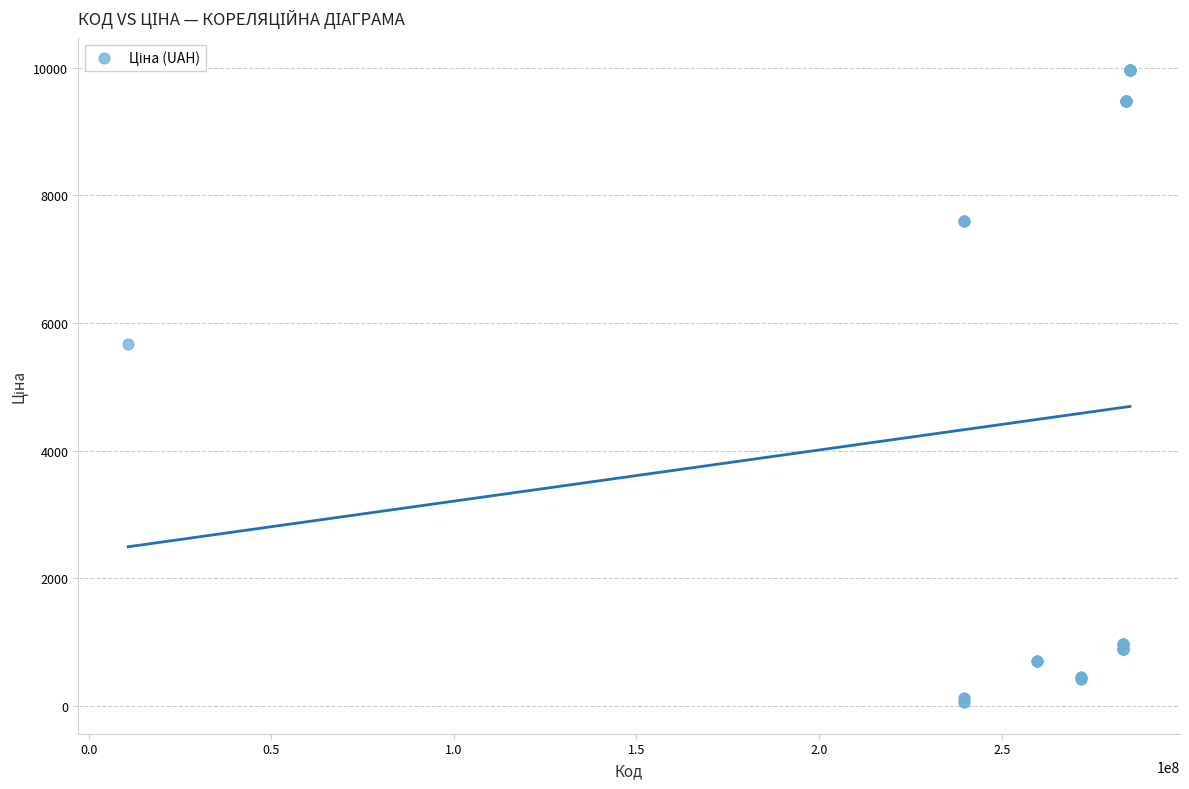

What Y value in the scatter plot is closest to 5016?

5673.8